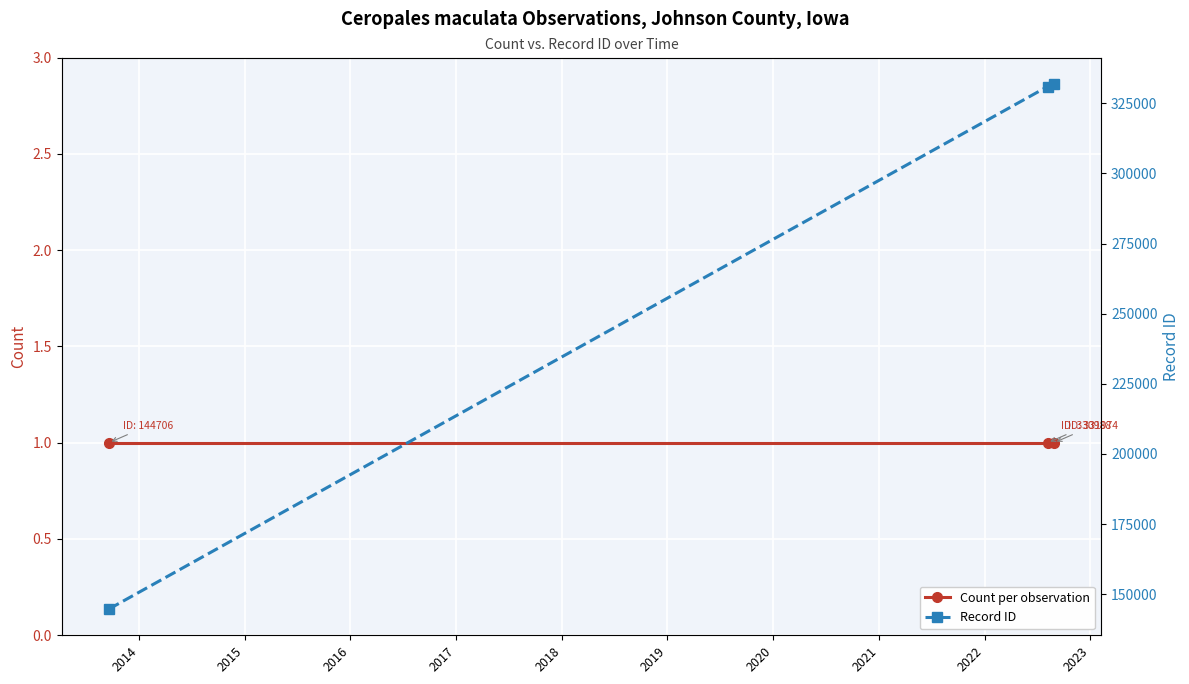

True or false: Count per observation has a value of 0 at 2015.

False